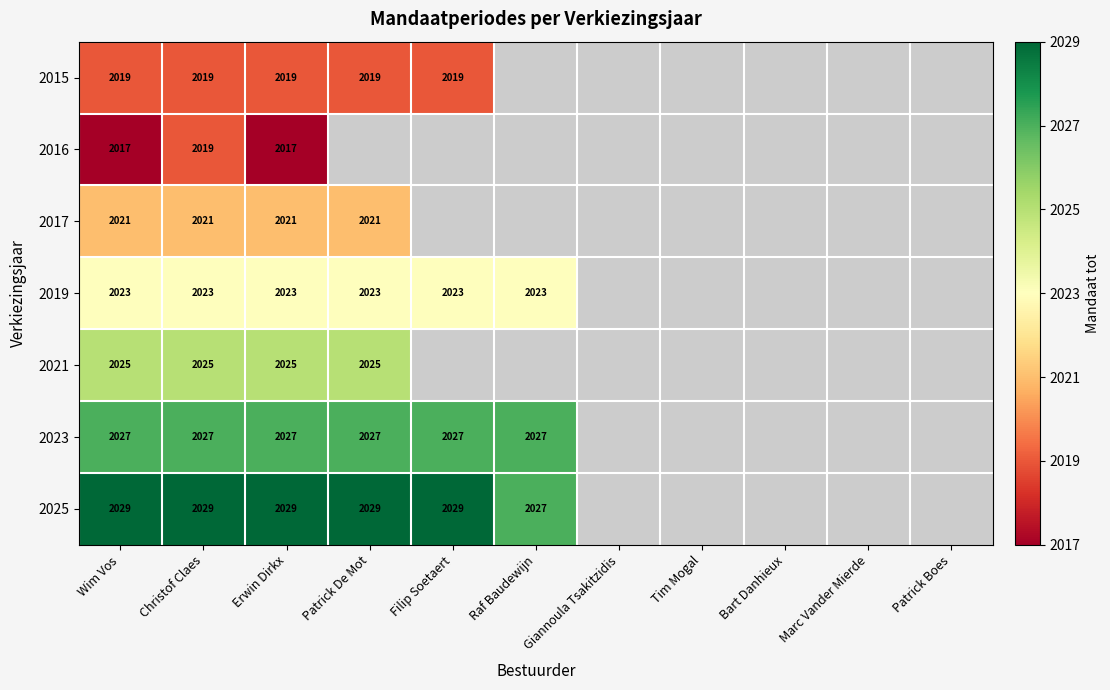

The value of 2025 at Patrick De Mot is 696. True or false?

False